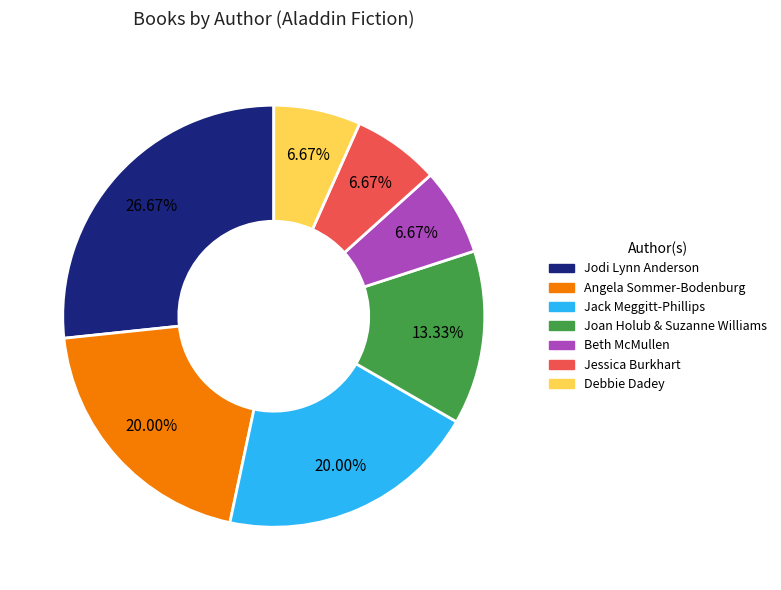

True or false: Debbie Dadey accounts for 7% of the total.

True